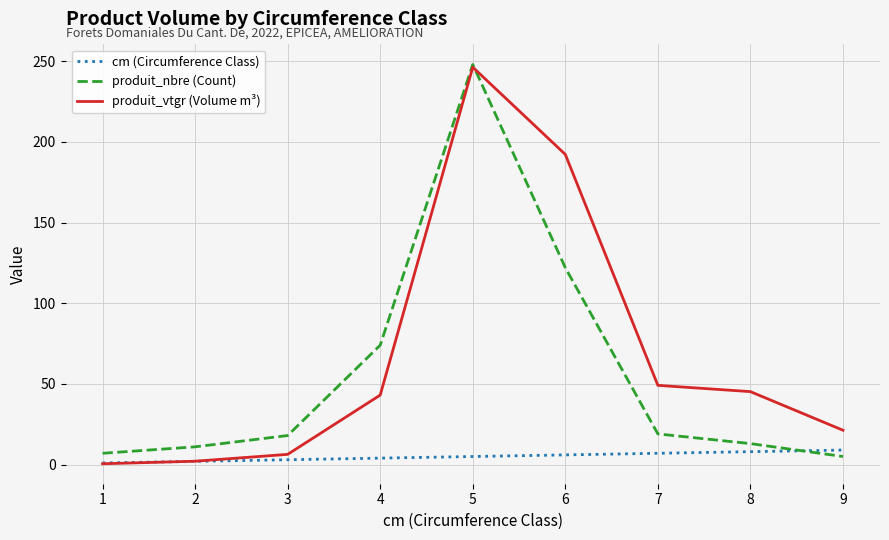

What is the sum of all produit_vtgr (Volume m³) values?

606.1